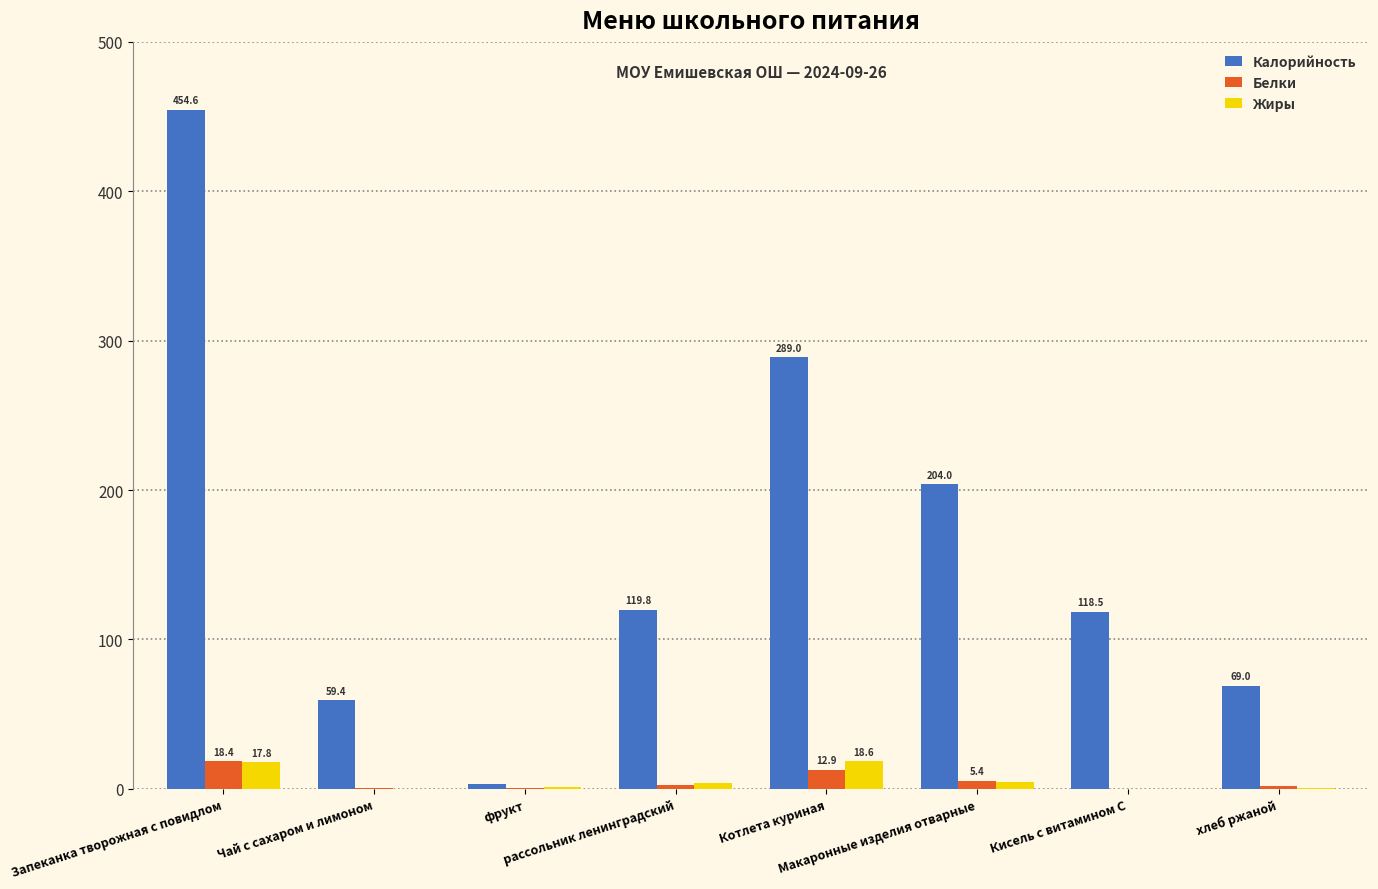

The Жиры series shows 4.3 at Макаронные изделия отварные. True or false?

True